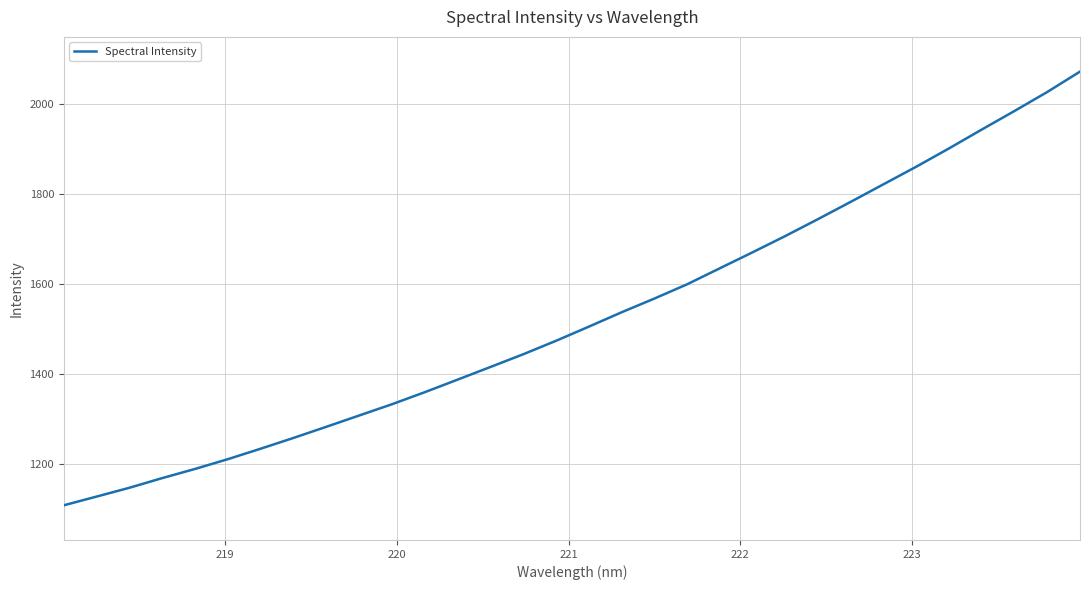

True or false: the data has more than 2 interior local peaks.

False